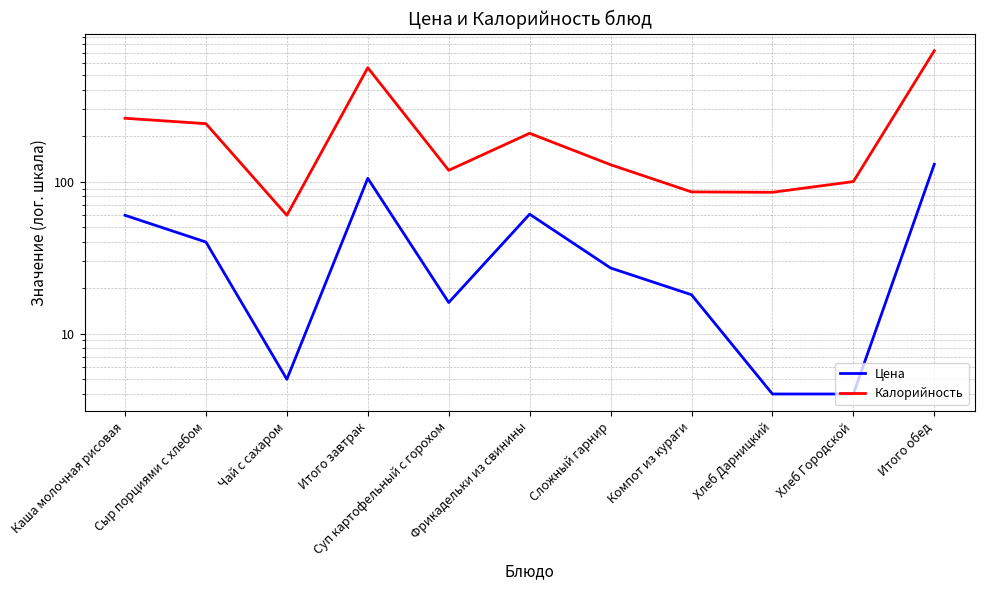

What is the highest value of the Калорийность series?

726.0